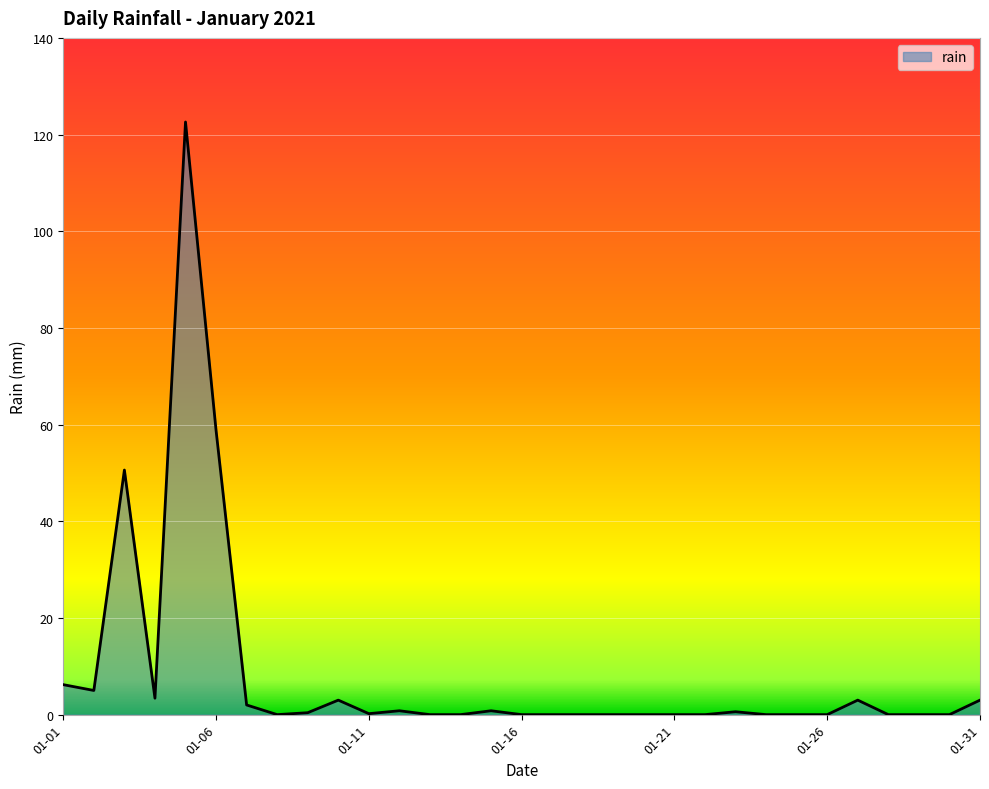

What is the difference between the maximum and minimum values?

122.6